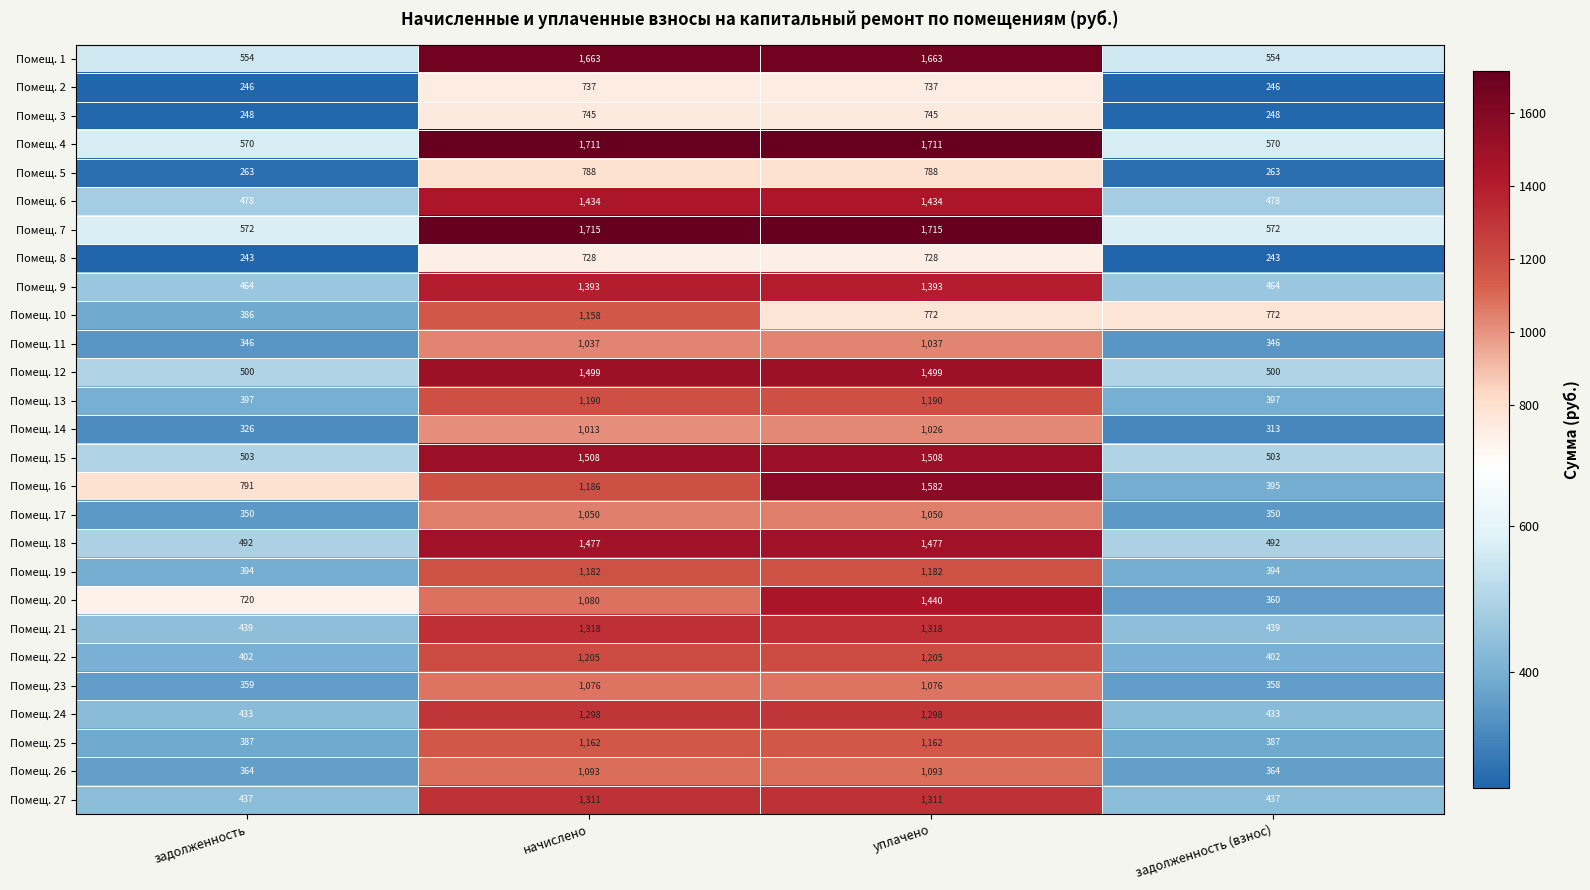

What is the difference between the maximum and minimum values in the Помещ. 19 series?

788